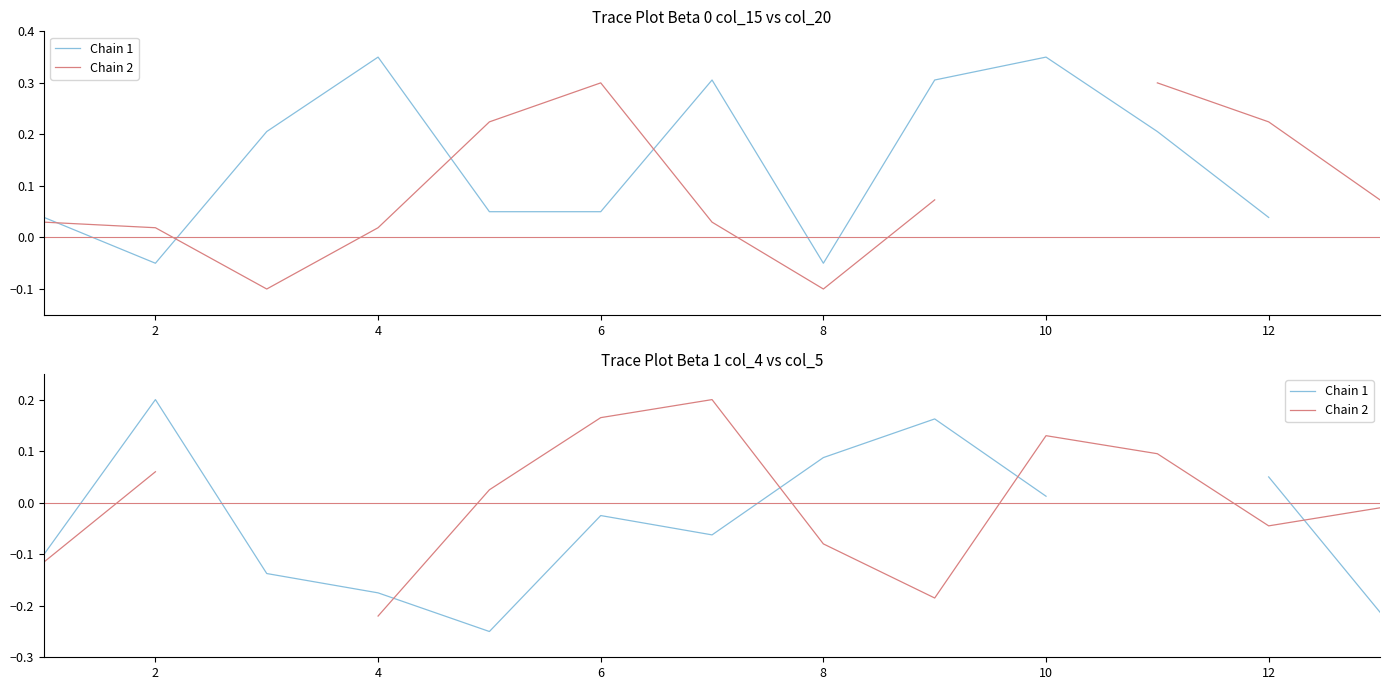

What is the difference between the maximum and minimum values in the Chain 1 series?

0.5